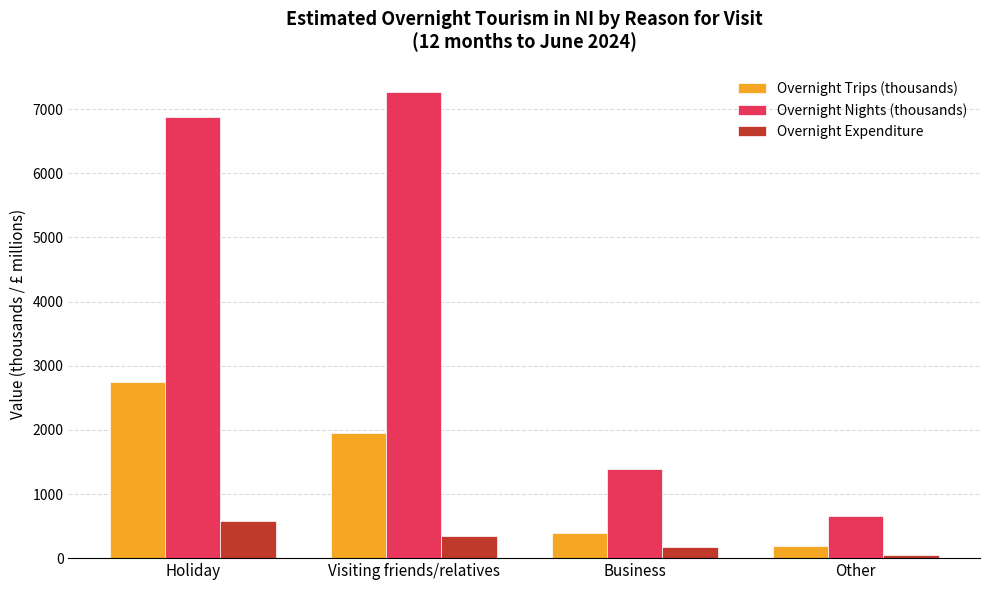

What position from the right is Other?

1